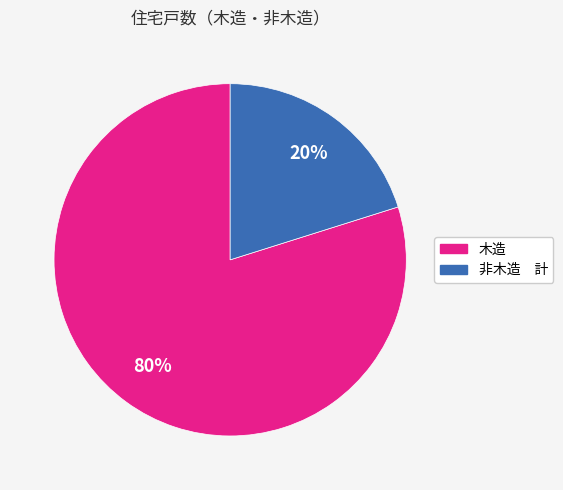

What is the majority slice?

木造